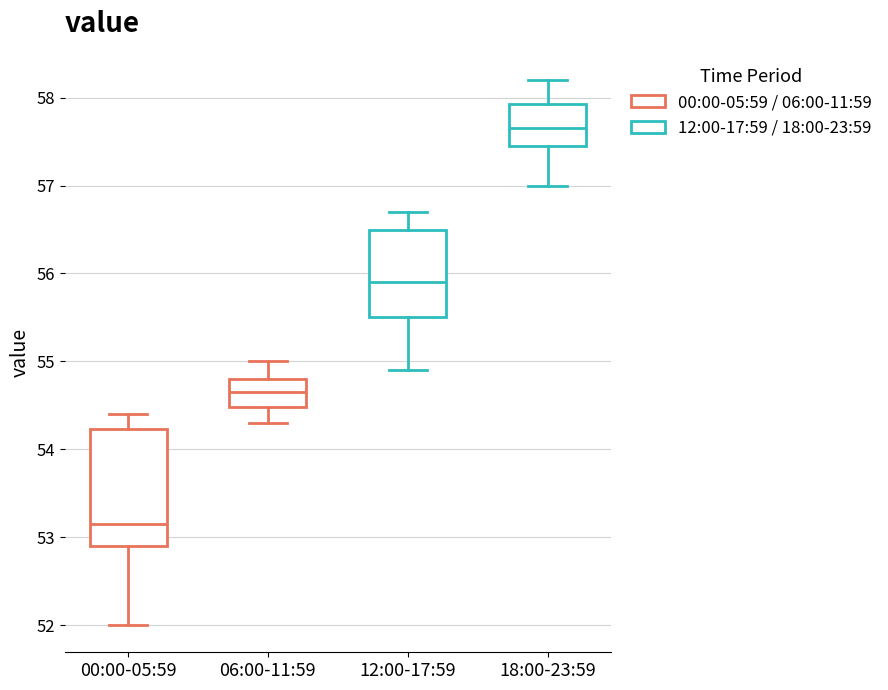

Which box has the highest median line?

18:00-23:59